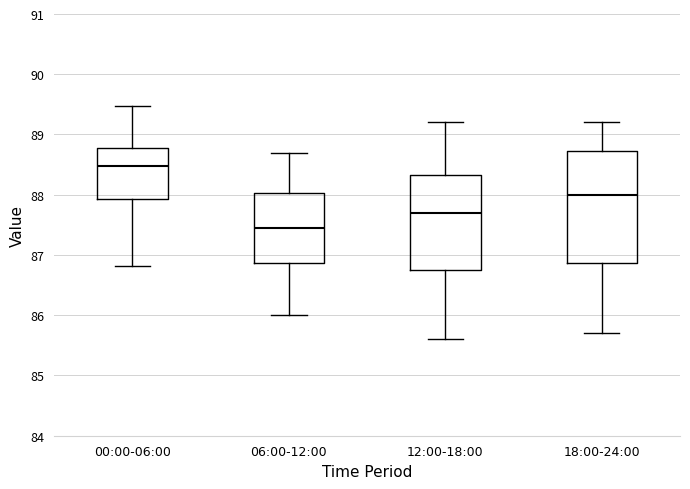

Comparing the boxes themselves (not the whiskers), which one is the tallest?

18:00-24:00